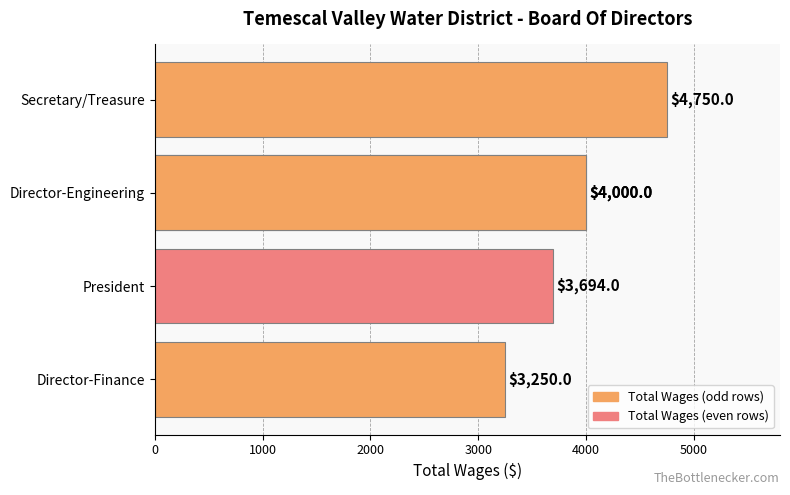

What is the difference between the maximum and minimum values?

1500